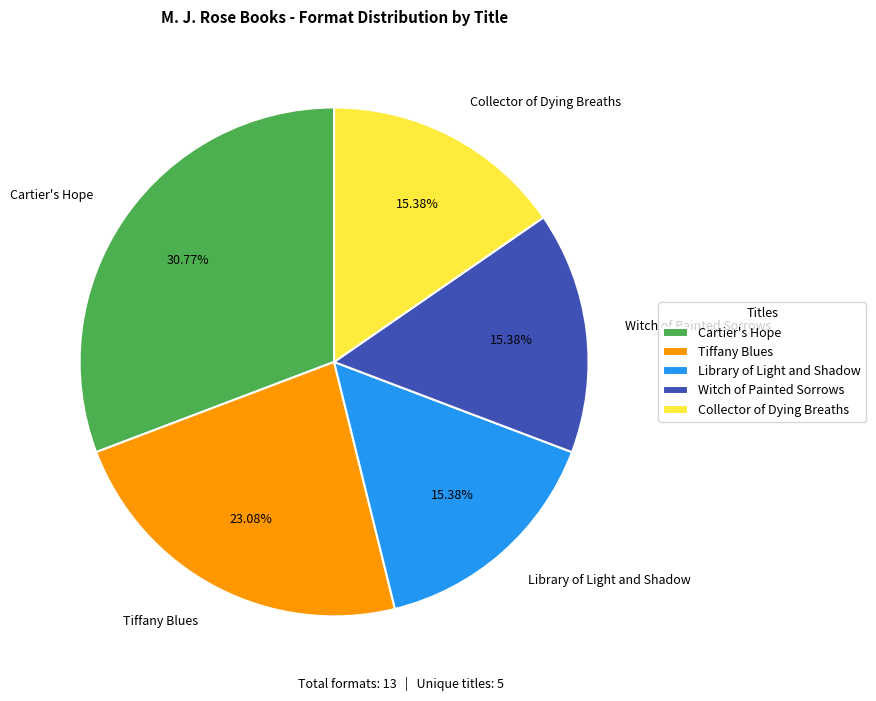

What is the total percentage of Library of Light and Shadow and Tiffany Blues?

38.5%